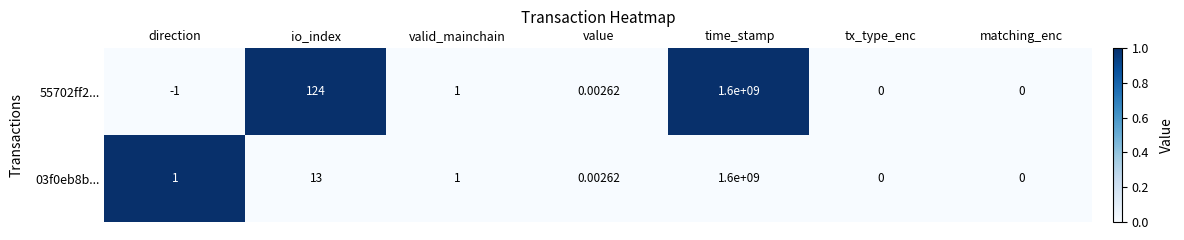

Where is 55702ff2... nearest to the value 799999999?

io_index